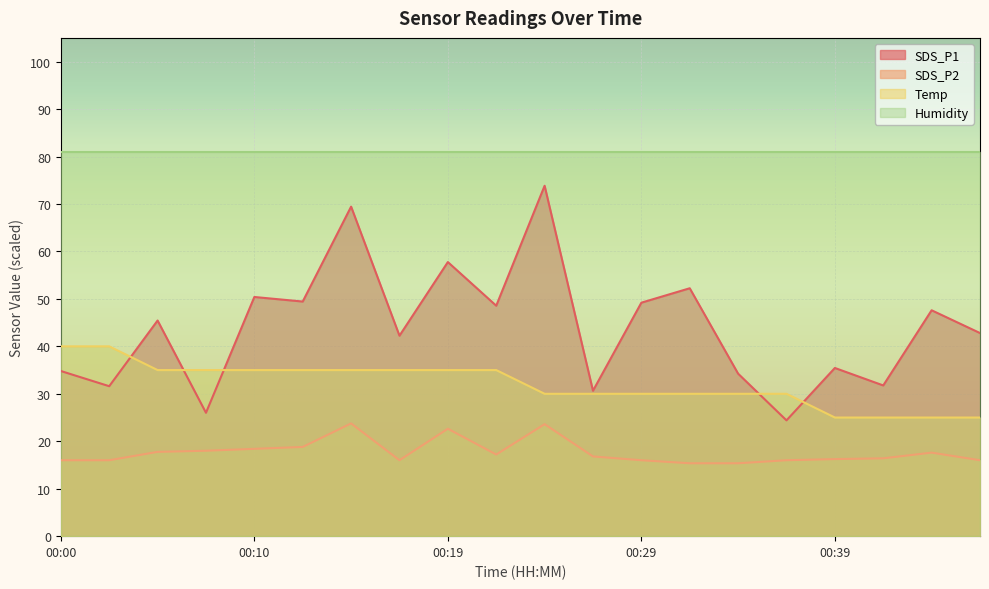

What is the difference between the maximum and minimum values in the Temp series?

15.0